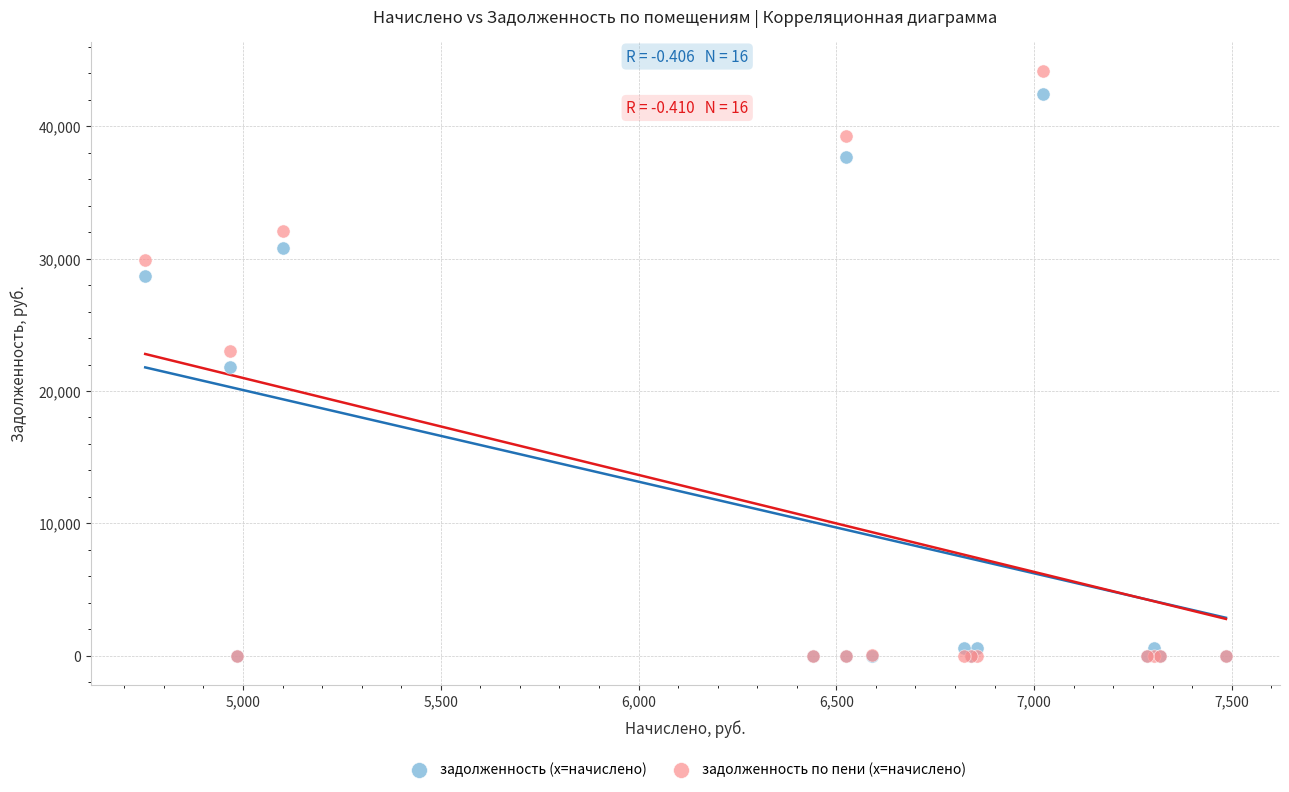

In the задолженность (x=начислено) series, what Y value is closest to 21212?

21780.0